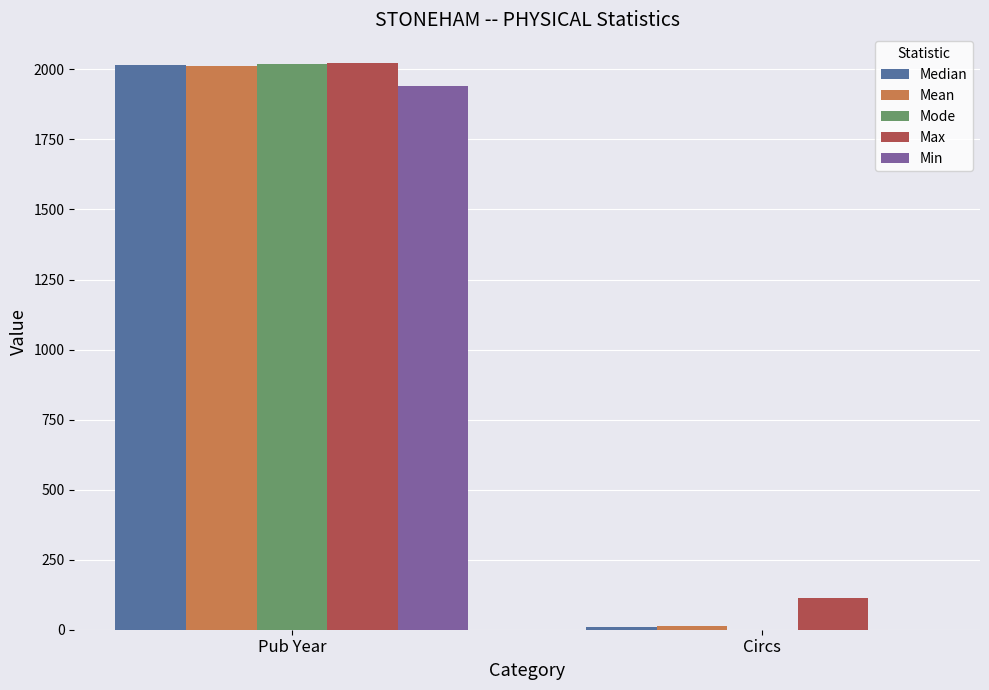

At which category is the sum across all series the highest?

Pub Year